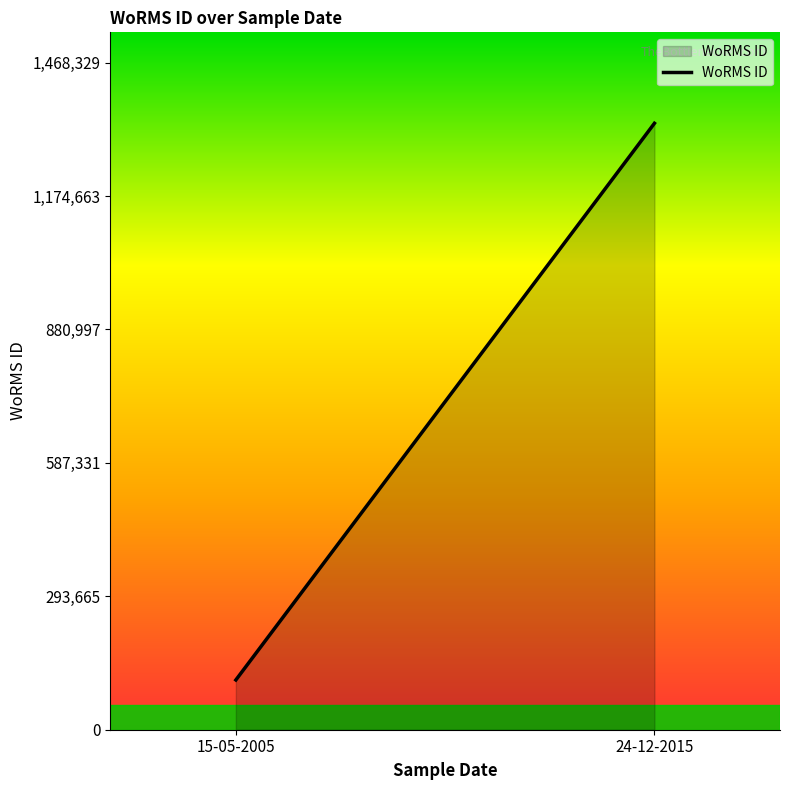

What is the change in value from 15-05-2005 to 24-12-2015?

+1225311